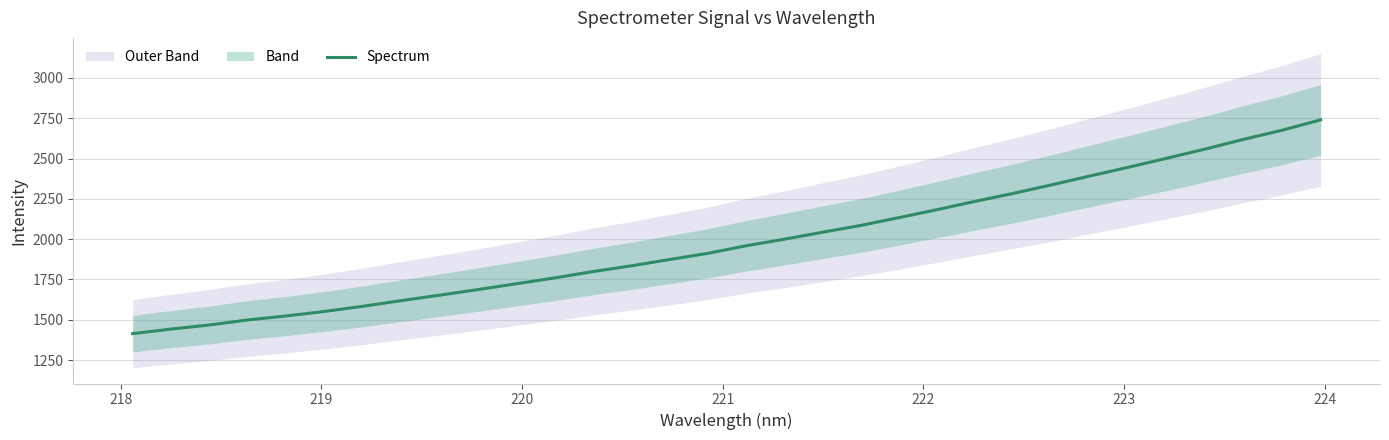

Is it true that the value at 220 is 1498.4?

True